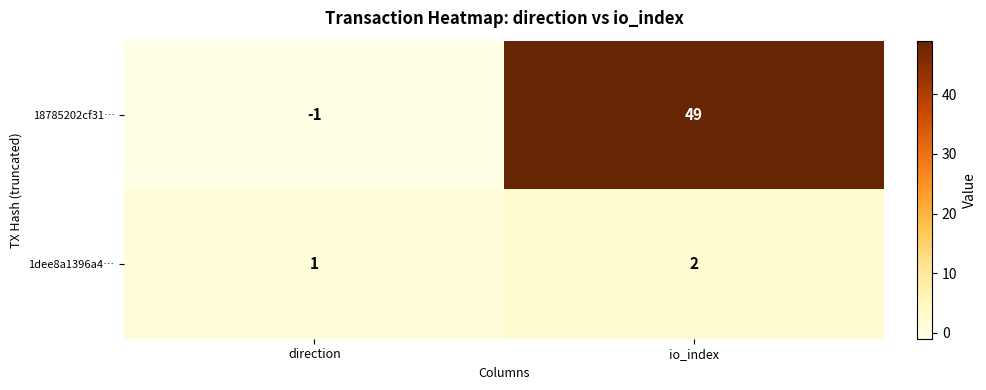

At which category does the chart reach its minimum across all series?

direction